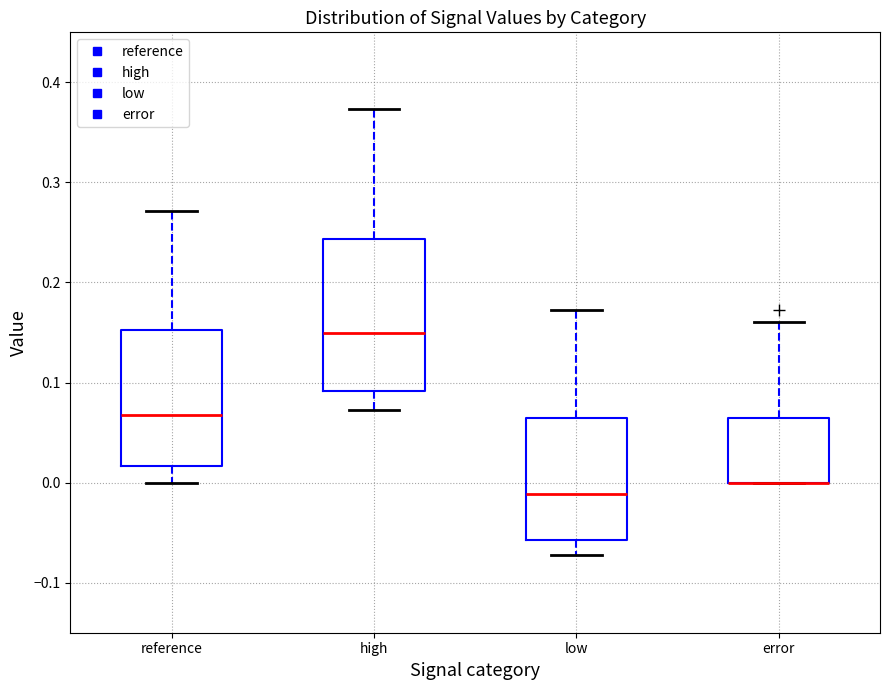

Reading left to right, read every box against the y-axis: the position of its median line, the range the box covers, and the ends of its whiskers. The values are not printed on the chart, so give them approximately, as read against the axis.

reference: median 0.07, box 0.02 to 0.15, whiskers 0.00 to 0.27
high: median 0.15, box 0.09 to 0.24, whiskers 0.07 to 0.37
low: median -0.01, box -0.06 to 0.06, whiskers -0.07 to 0.17
error: median 0.00 (drawn on the box's lower edge), box 0.00 to 0.06, whiskers 0.00 to 0.16